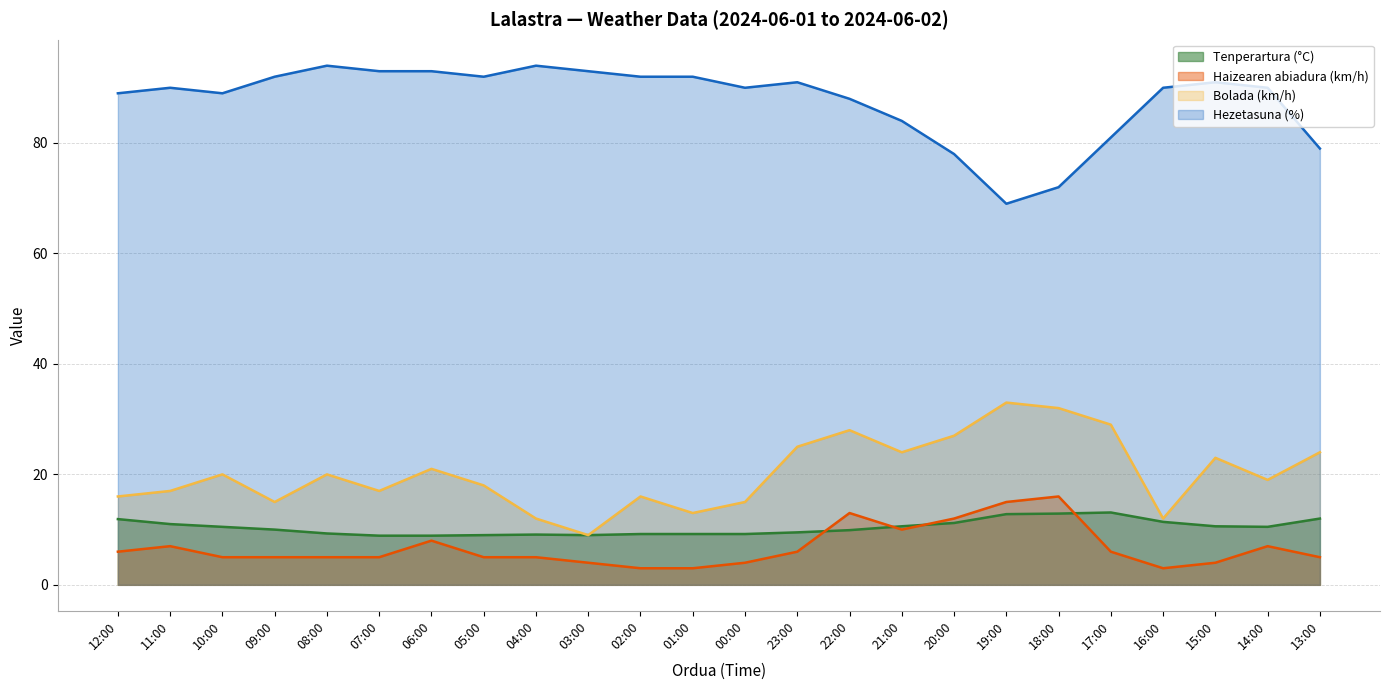

What is the label of the 22nd point from the right?

10:00